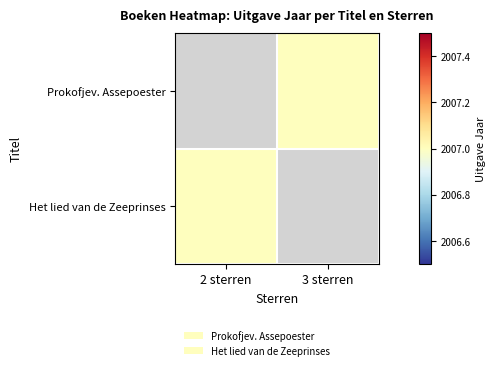

At 3 sterren, list the series in order from largest to smallest.

Prokofjev. Assepoester, Het lied van de Zeeprinses